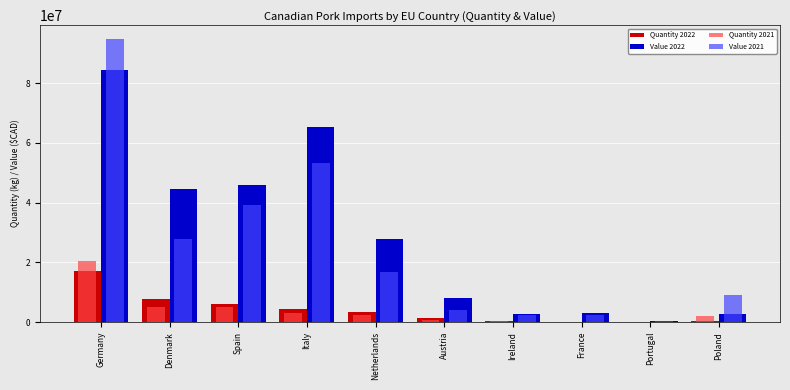

Are the bars horizontal?

No